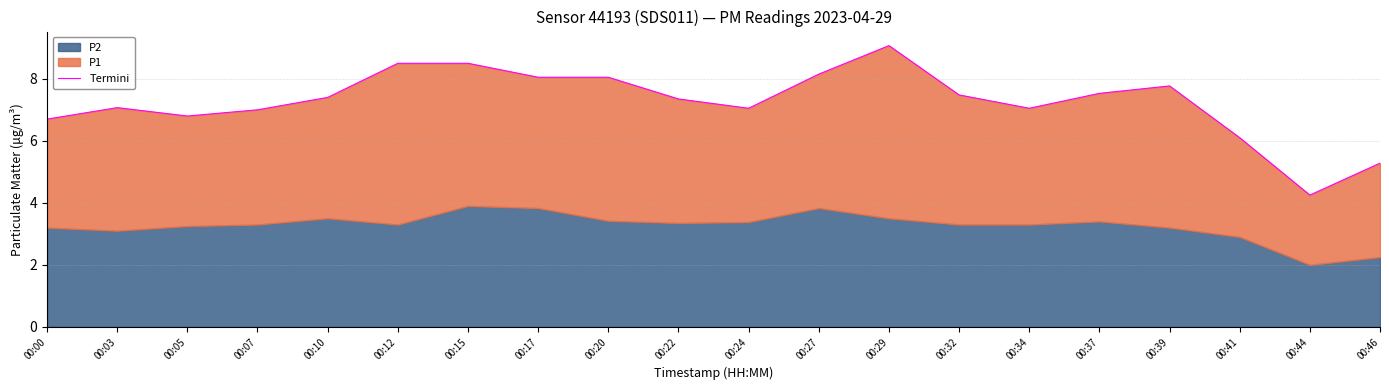

How many values are below 7?

5